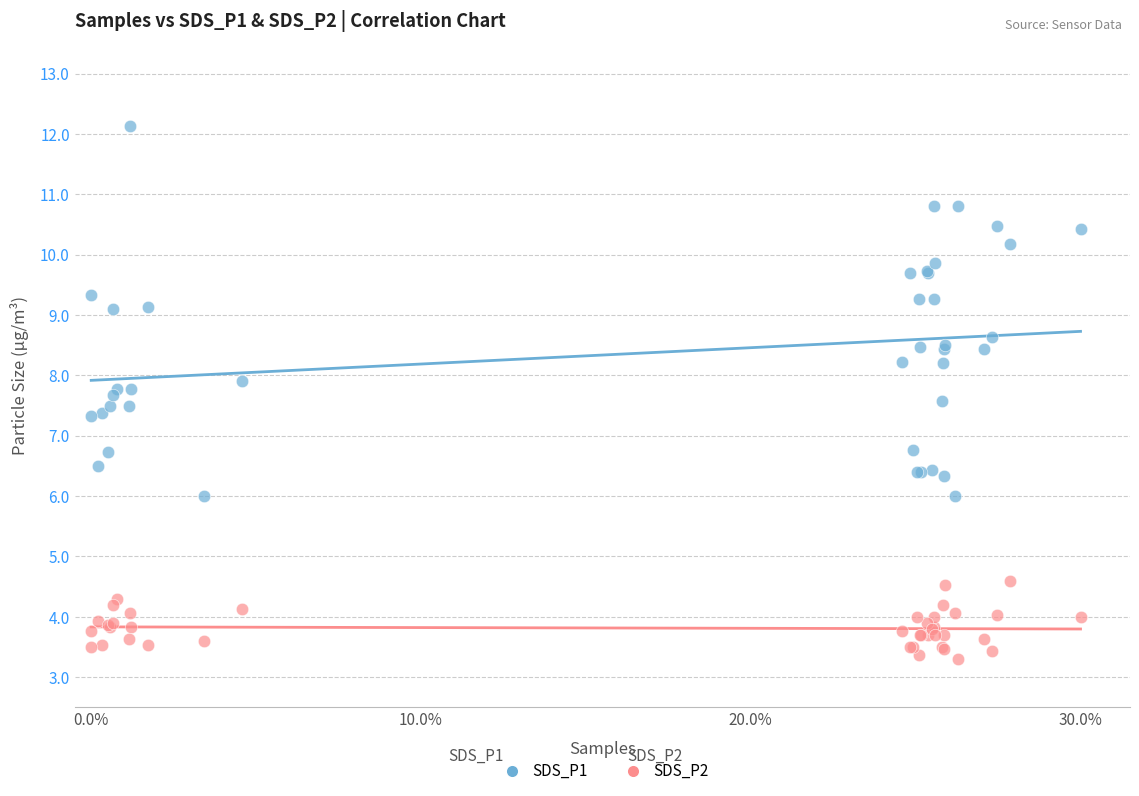

Which series contains the lowest Y value?

SDS_P2